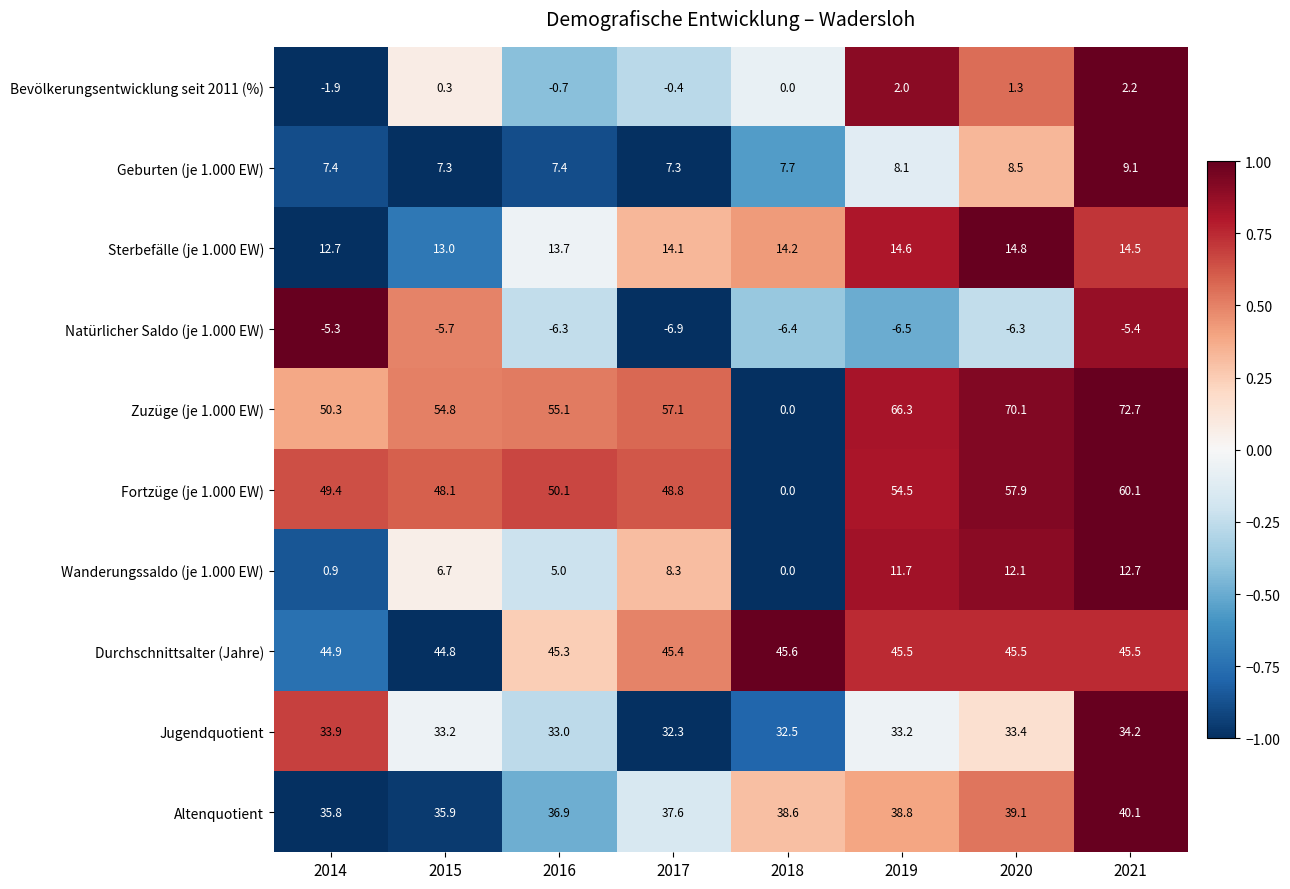

Rank the series by their maximum value, from lowest to highest.

Natürlicher Saldo (je 1.000 EW), Bevölkerungsentwicklung seit 2011 (%), Geburten (je 1.000 EW), Wanderungssaldo (je 1.000 EW), Sterbefälle (je 1.000 EW), Jugendquotient, Altenquotient, Durchschnittsalter (Jahre), Fortzüge (je 1.000 EW), Zuzüge (je 1.000 EW)